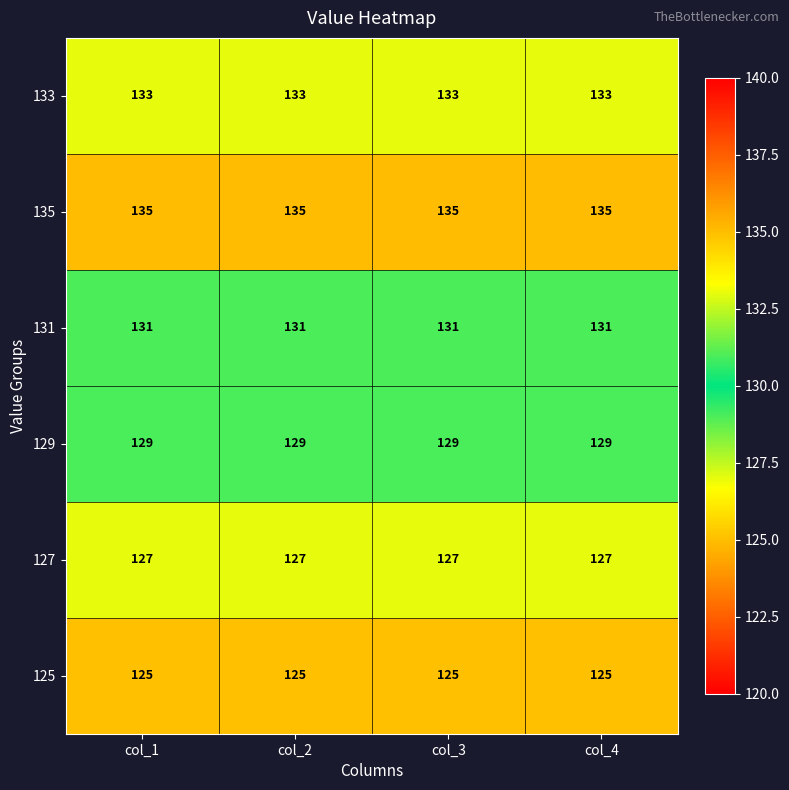

The value of 133 at col_2 is 209. True or false?

False